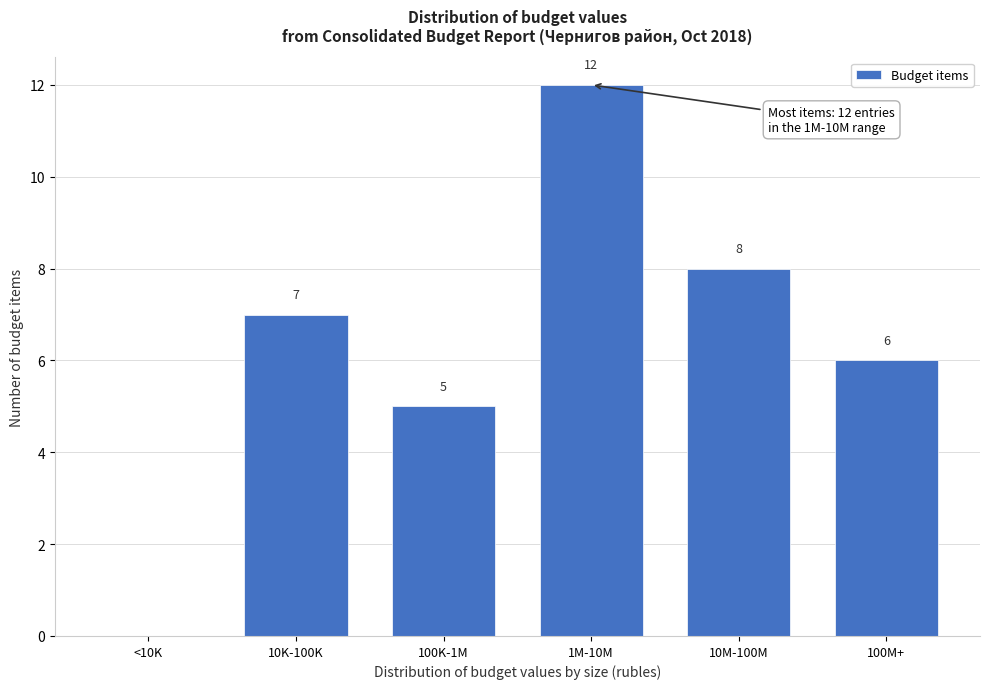

Reading left to right, list all the values displayed in this chart.

<10K=0	10K-100K=7	100K-1M=5	1M-10M=12	10M-100M=8	100M+=6